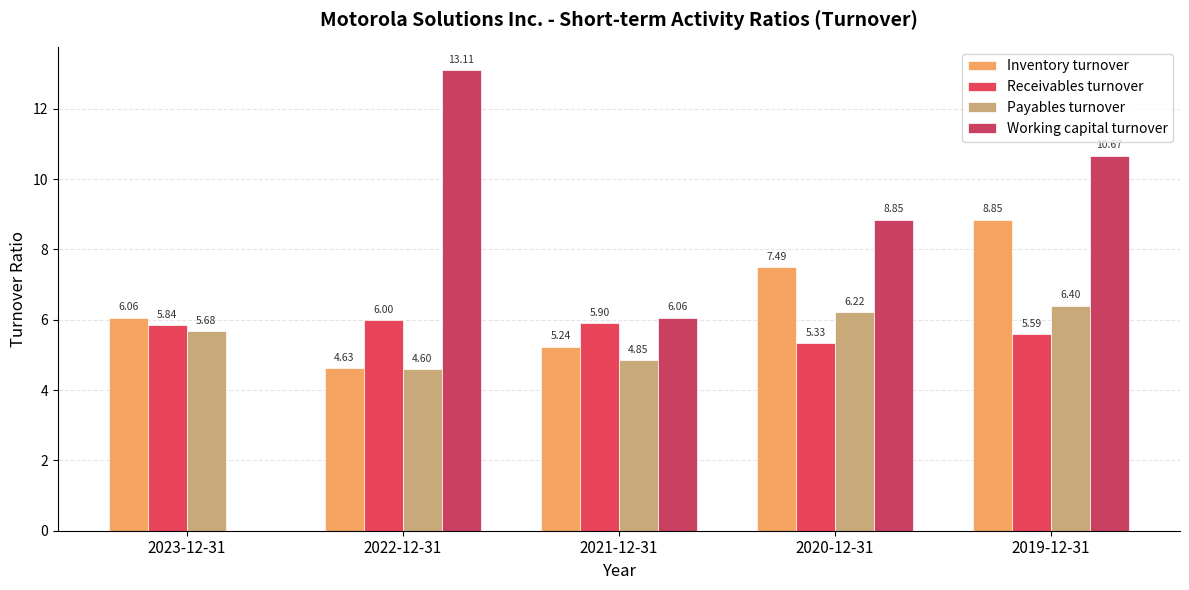

What are all the series names shown in the legend?

Inventory turnover, Receivables turnover, Payables turnover, Working capital turnover